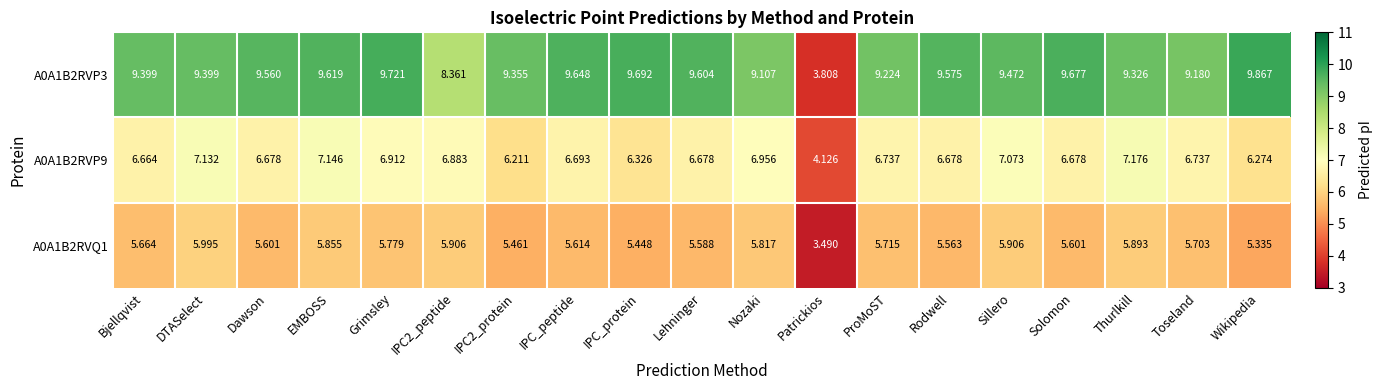

Is the value of A0A1B2RVP9 at IPC_protein greater than the value of A0A1B2RVQ1 at Sillero?

Yes